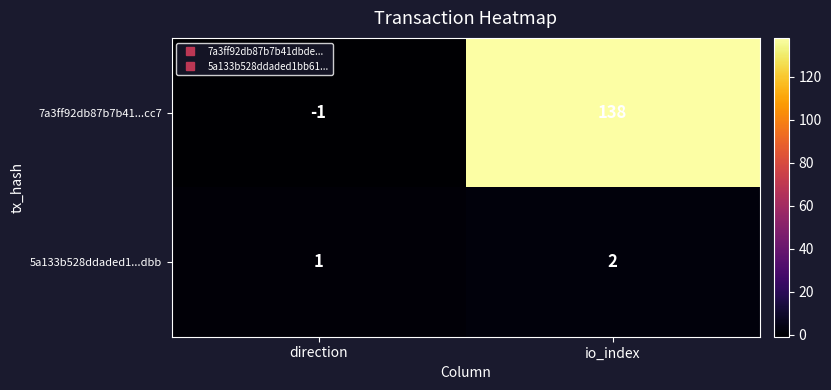

Which label corresponds to the smallest value in the chart?

direction